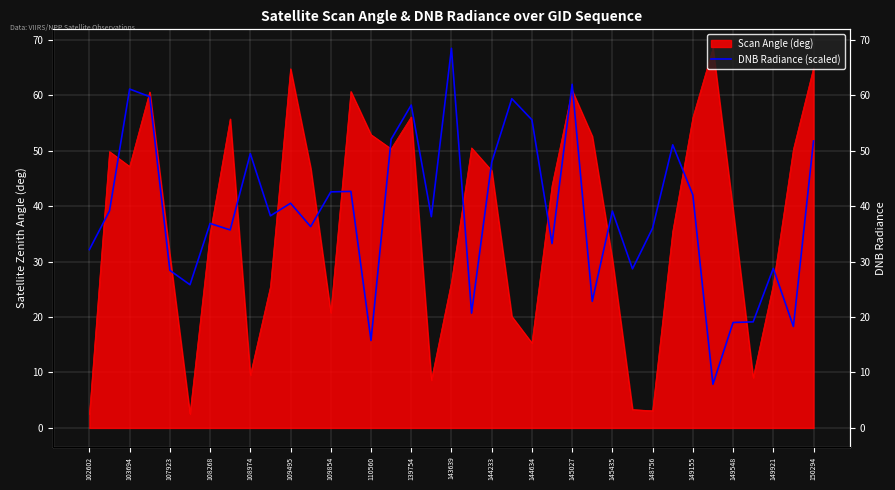

Read the value at 23.

33.3